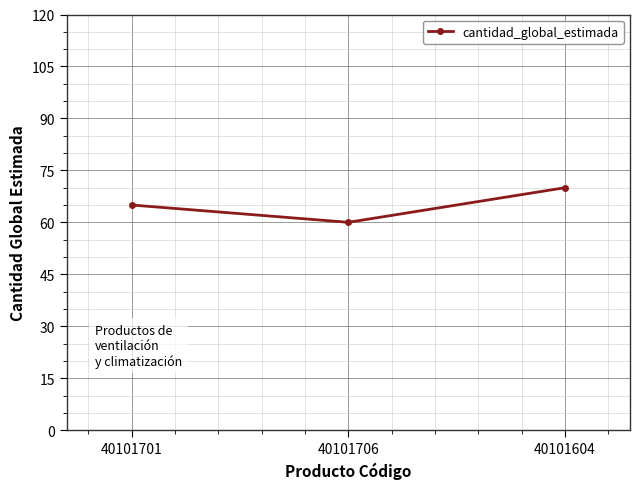

Approximately how many times larger is the value at 40101604 compared to 40101706?

1.2